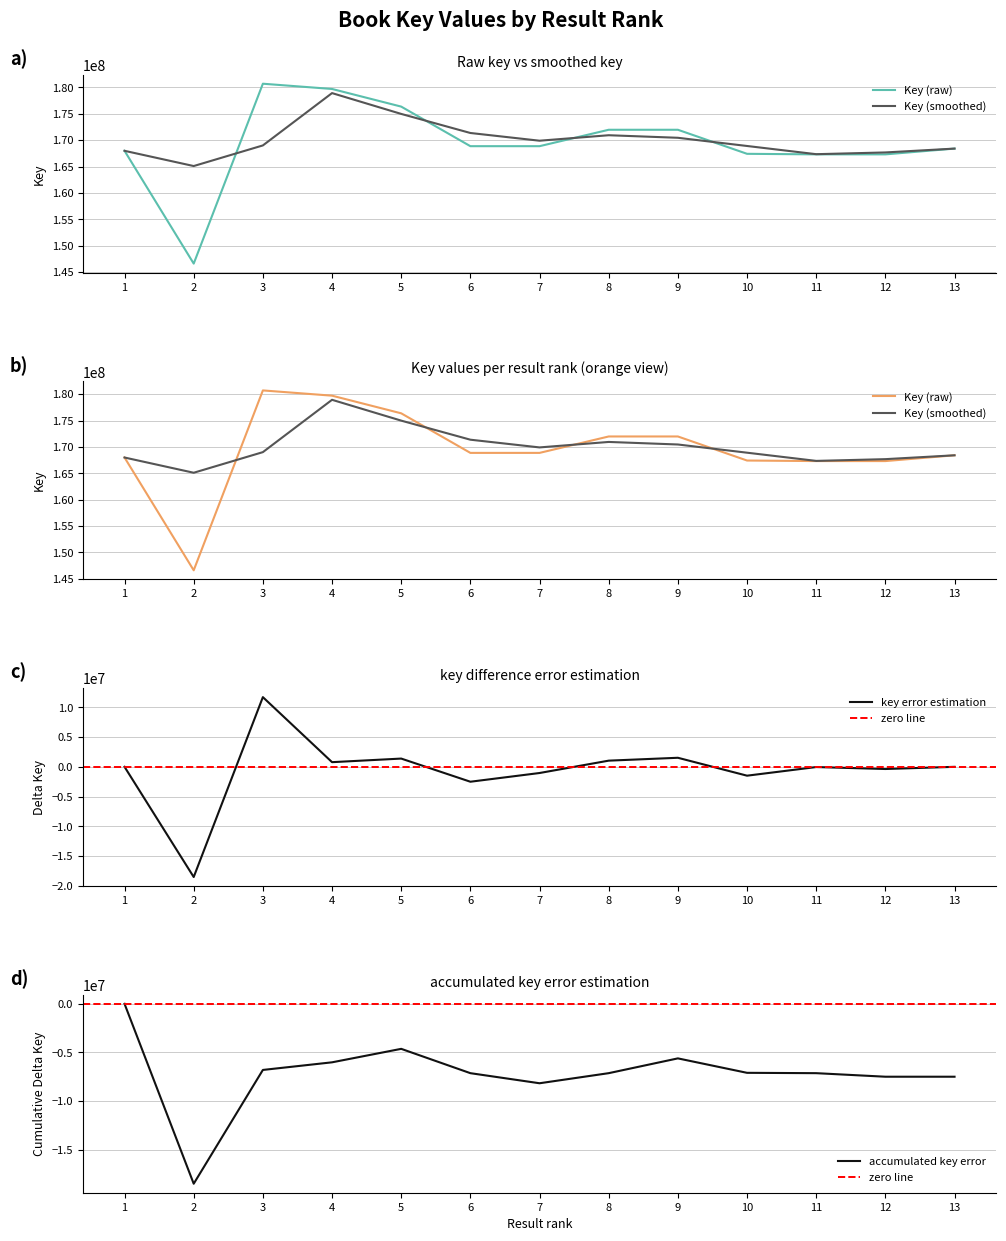

Reading right to left, extract all data points from this chart.

168401859	167305851	167304701	167409712	171972619	171972198	168858462	168858266	176364089	179710765	180706250	146586609	167980990